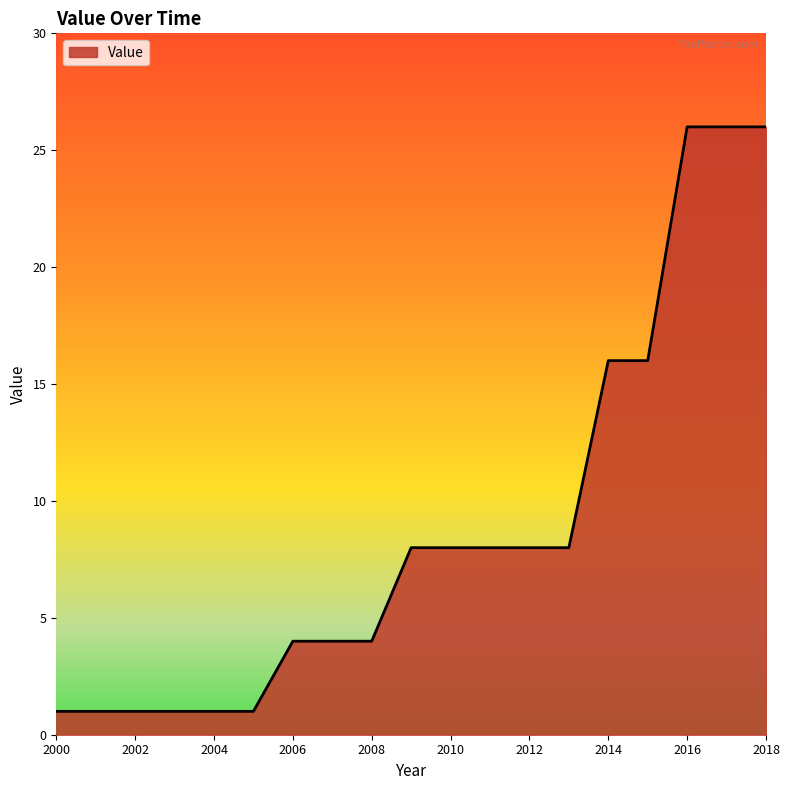

What is the difference between the maximum and minimum values?

25